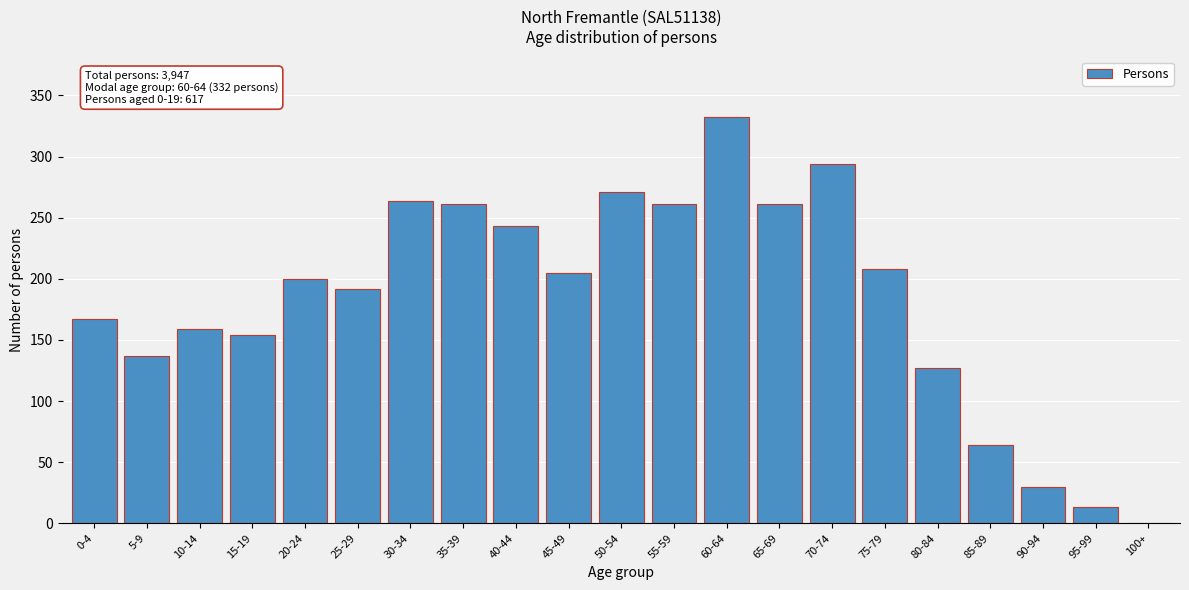

Reading left to right, what are all the values shown in this chart?

0-4=167	5-9=137	10-14=159	15-19=154	20-24=200	25-29=192	30-34=264	35-39=261	40-44=243	45-49=205	50-54=271	55-59=261	60-64=332	65-69=261	70-74=294	75-79=208	80-84=127	85-89=64	90-94=30	95-99=13	100+=0